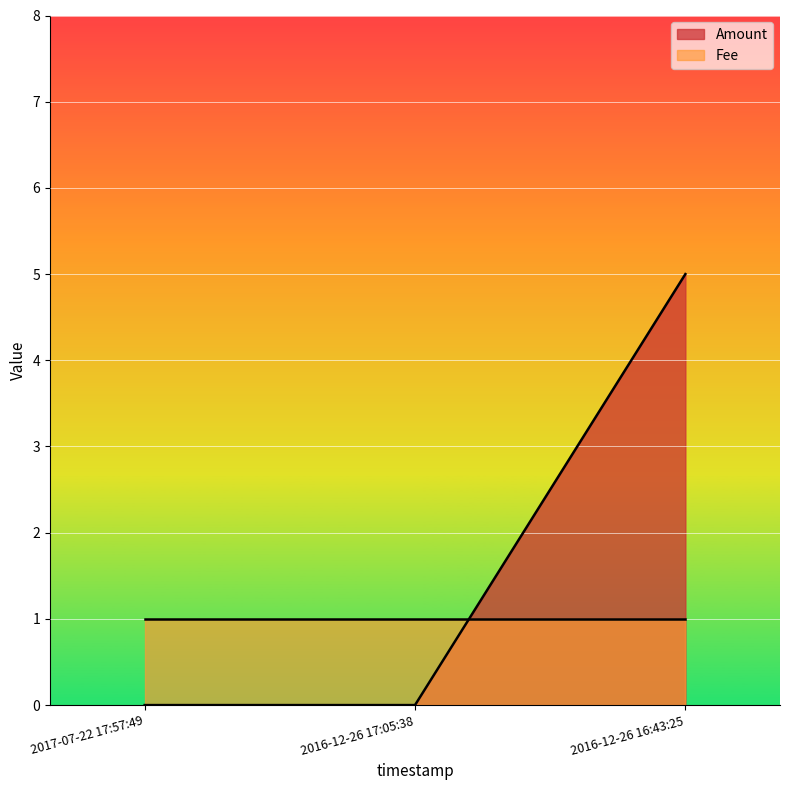

What is the value of the 3rd point from the left?

5